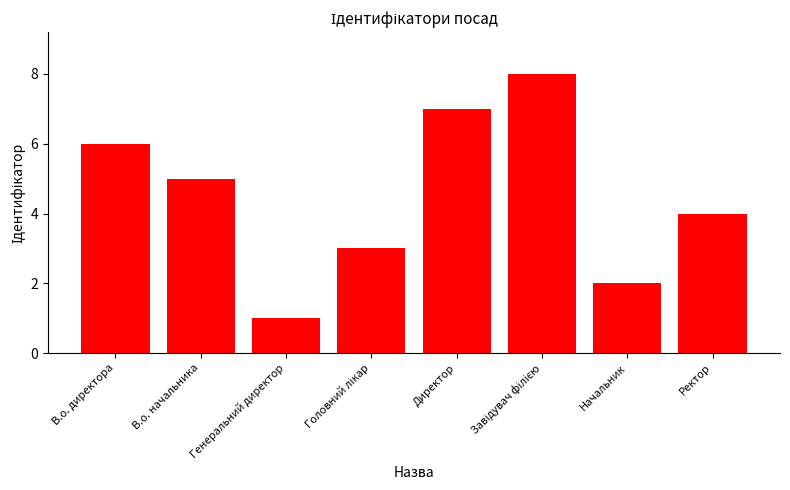

What is the difference between the maximum and minimum values?

7